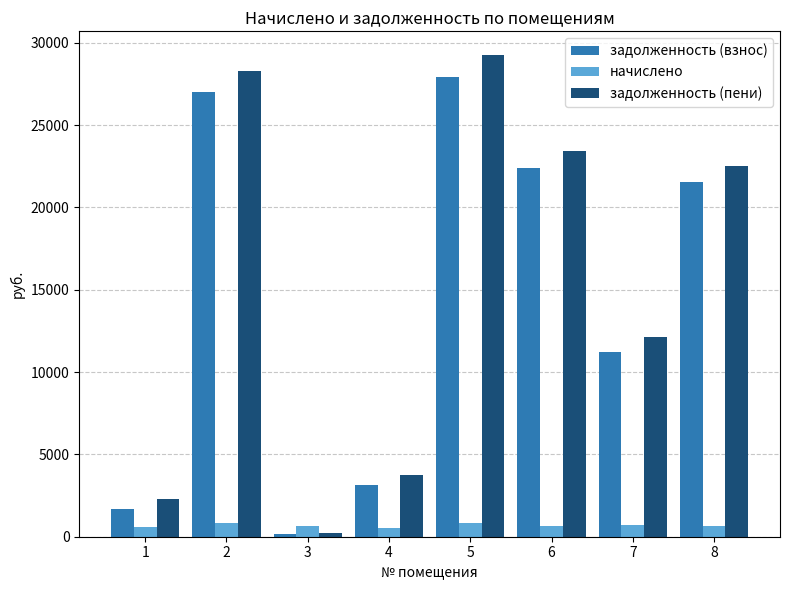

Which series has the widest spread of values?

задолженность (пени)